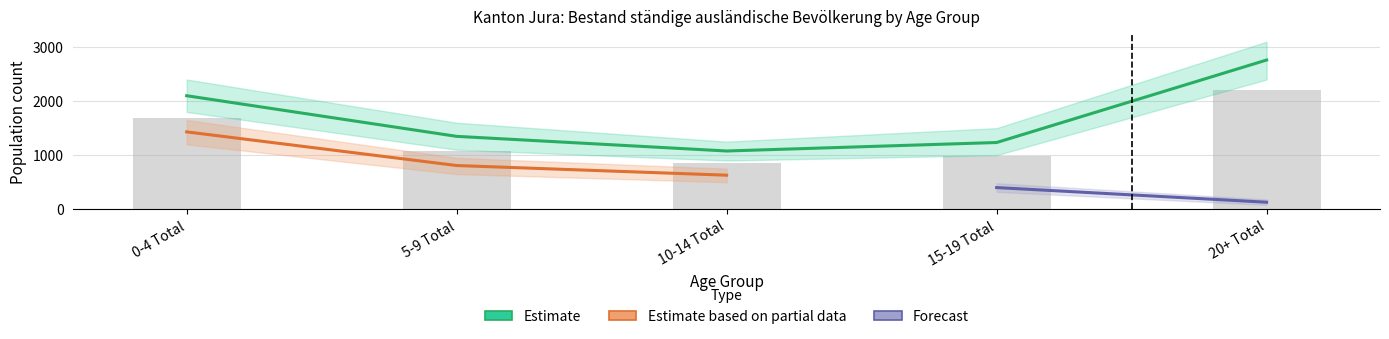

What is the label of the 5th bar from the left?

20+ Total